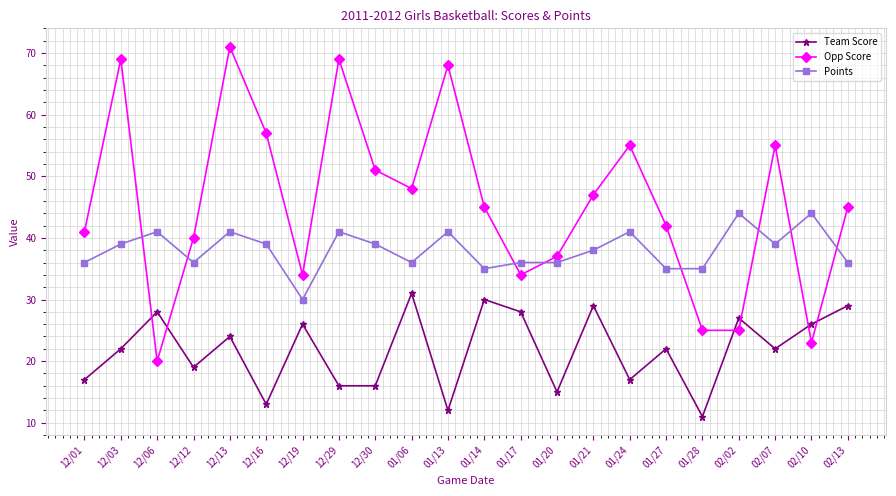

At which category is the sum across all series the highest?

12/13